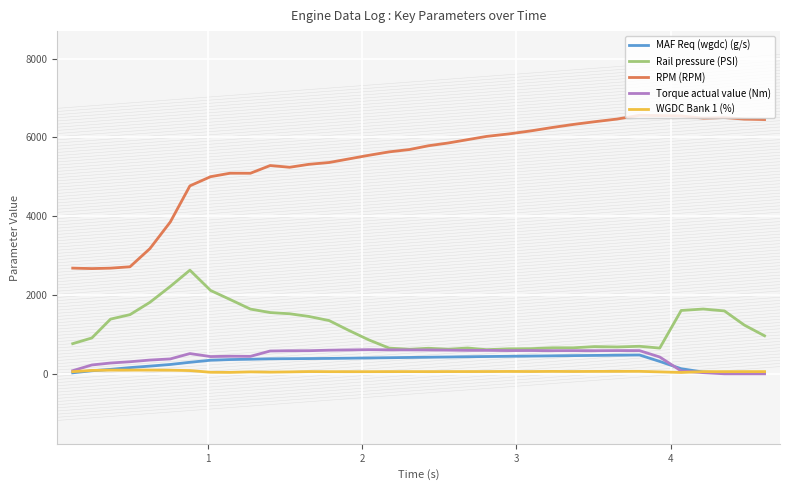

True or false: RPM (RPM) and Torque actual value (Nm) intersect in this chart.

False